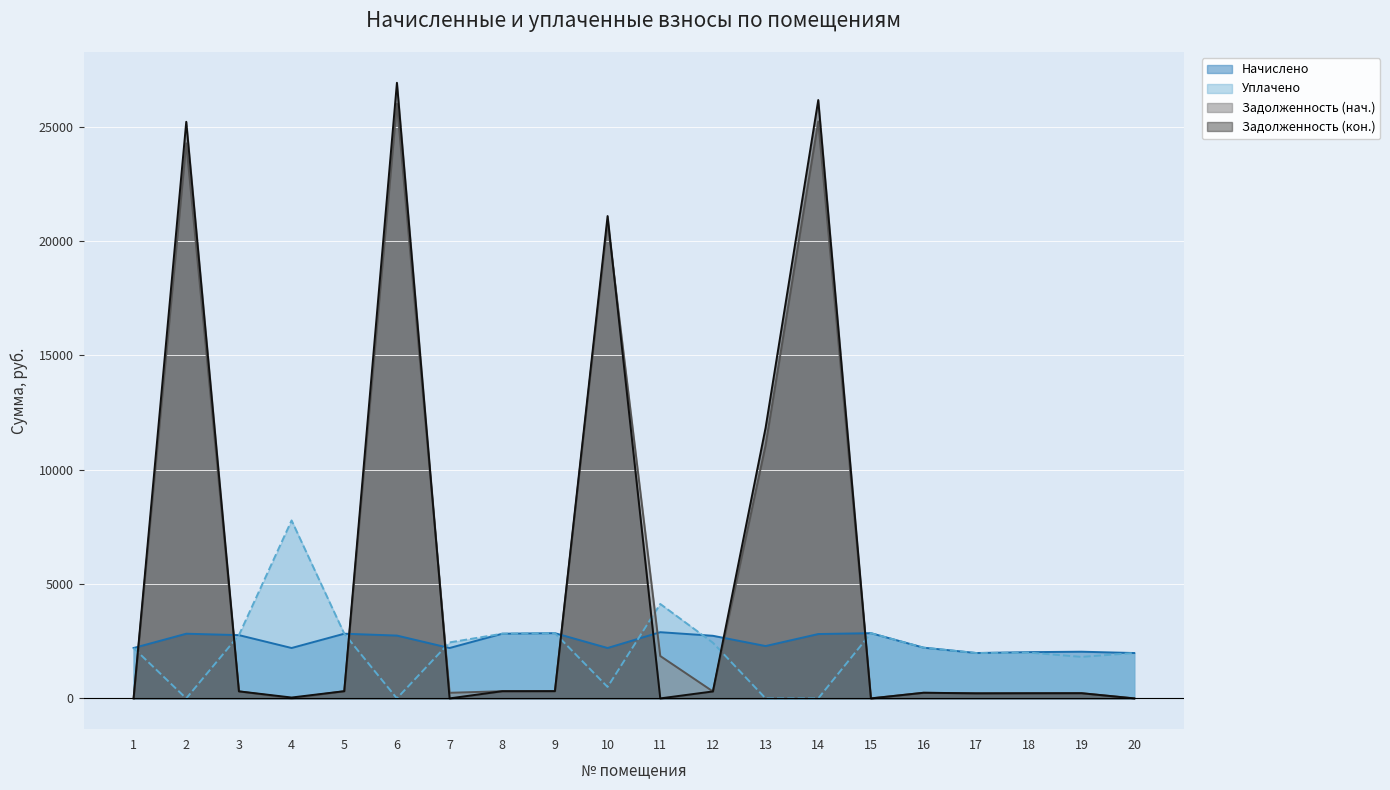

Reading right to left, what are all the values shown in this chart?

Задолженность (нач.): 20=0.0	19=226.8	18=224.7	17=220.7	16=246.4	15=0.0	14=25230.5	13=11070.5	12=304.2	11=1853.2	10=20860.4	9=316.9	8=314.3	7=244.9	6=26007.8	5=314.3	4=0.0	3=307.4	2=24274.0	1=0.0
Начислено: 20=1984.3	19=2041.6	18=2022.5	17=1984.3	16=2218.1	15=2852.5	14=2814.3	13=2289.6	12=2738.0	11=2895.4	10=2203.7	9=2852.5	8=2828.6	7=2203.7	6=2747.5	5=2828.6	4=2203.7	3=2766.6	2=2828.6	1=2203.7
Уплачено: 20=1984.3	19=1814.7	18=2002.5	17=1984.3	16=2218.1	15=2852.5	14=0.0	13=0.0	12=2433.8	11=4130.1	10=500.0	9=2852.5	8=2828.6	7=2448.6	6=0.0	5=2828.6	4=7782.2	3=2766.6	2=0.0	1=2203.7
Задолженность (кон.): 20=0.0	19=226.8	18=224.7	17=220.7	16=246.4	15=0.0	14=26168.6	13=11833.7	12=304.2	11=0.0	10=21095.0	9=316.9	8=314.3	7=0.0	6=26923.7	5=314.3	4=37.9	3=307.4	2=25216.9	1=0.0